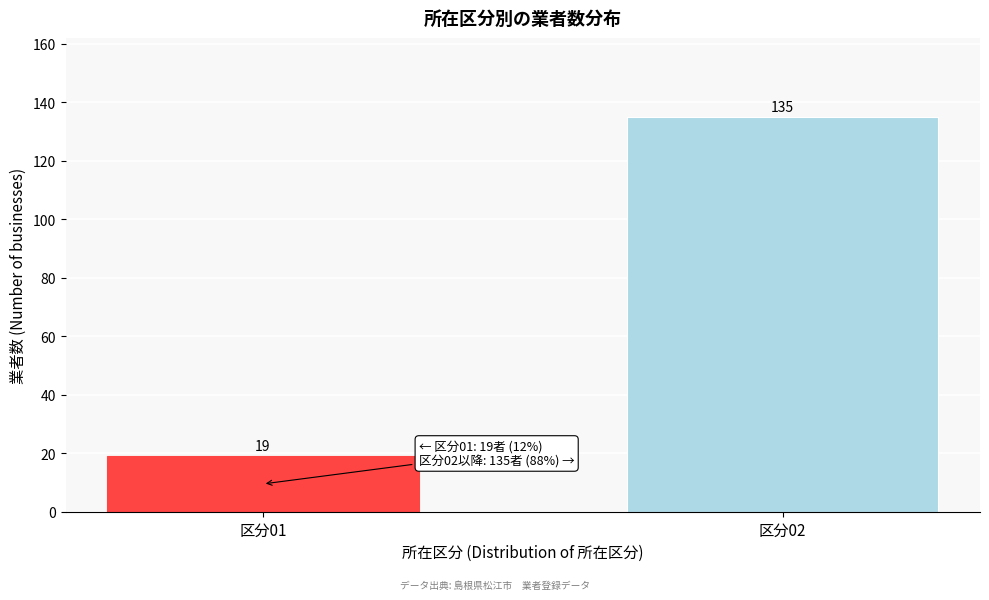

Reading left to right, list all the values displayed in this chart.

19	135